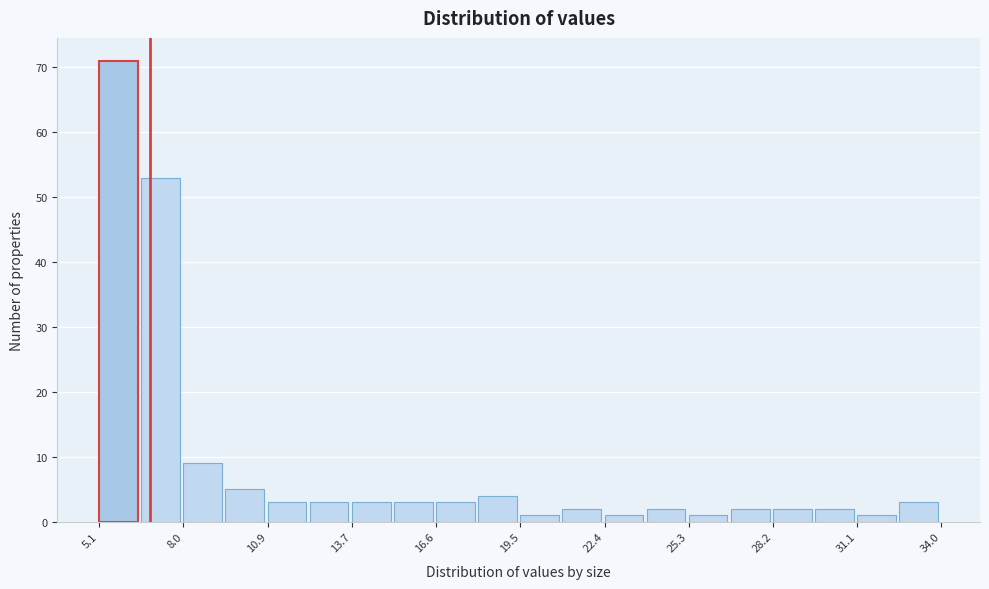

Around what value on the x-axis is the tallest bar? Give the approximate position of its centre, as read against the axis.

5.5